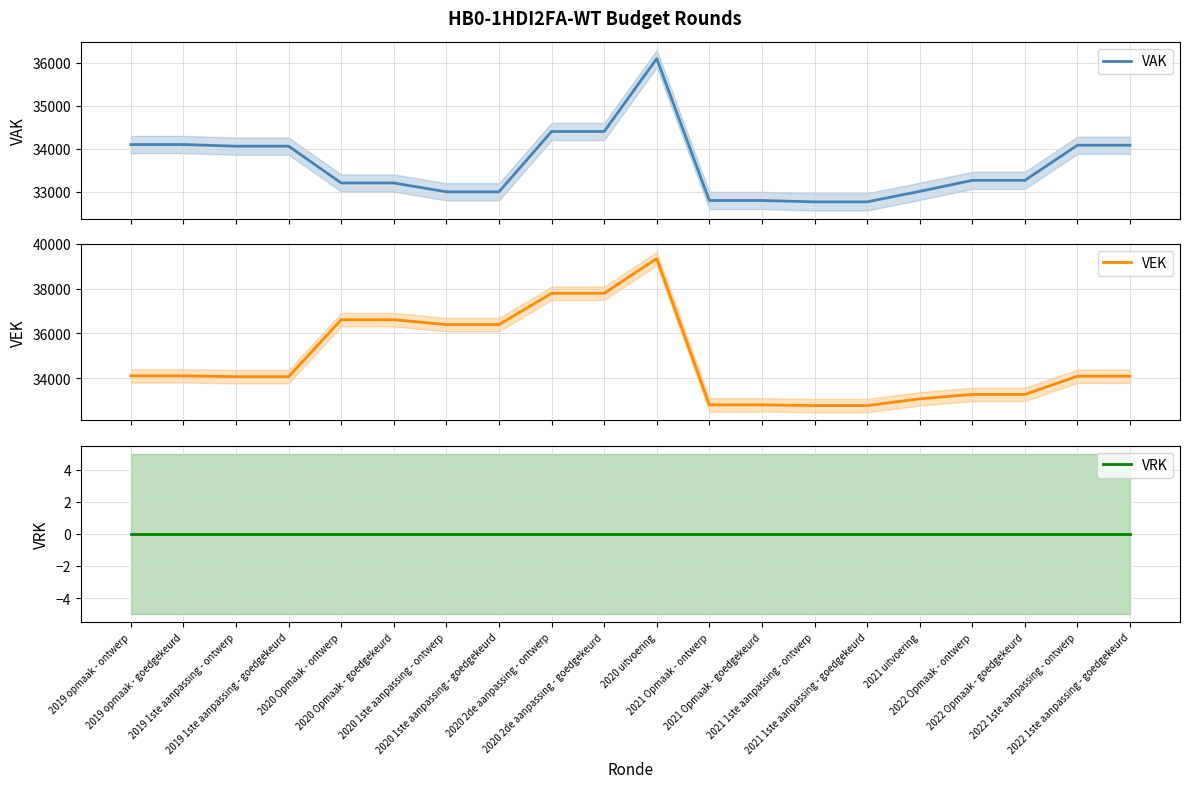

Where is the first local maximum for VEK?

2020 uitvoering